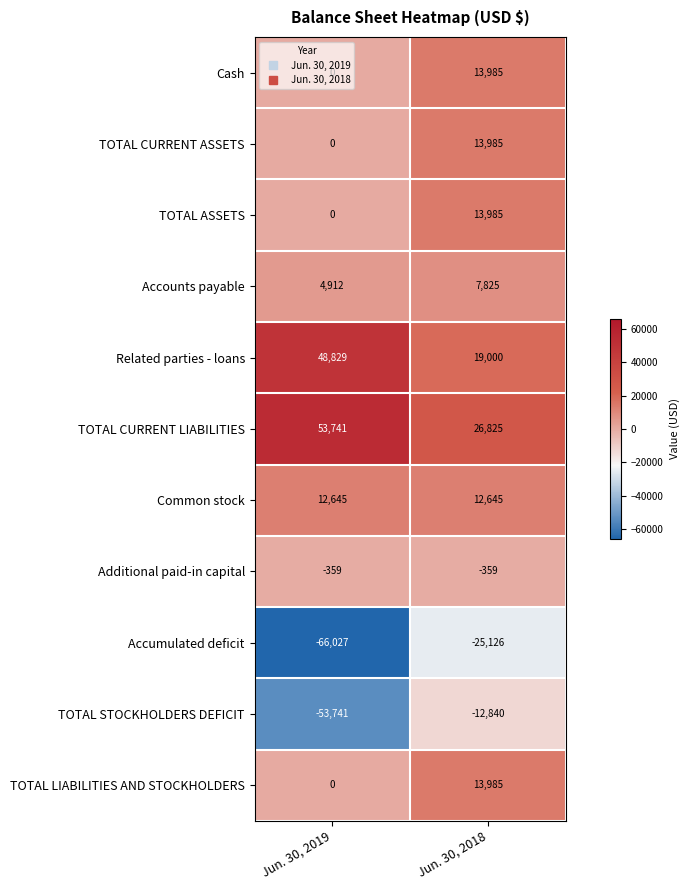

What is the difference between the highest and lowest values at Jun. 30, 2018?

51951